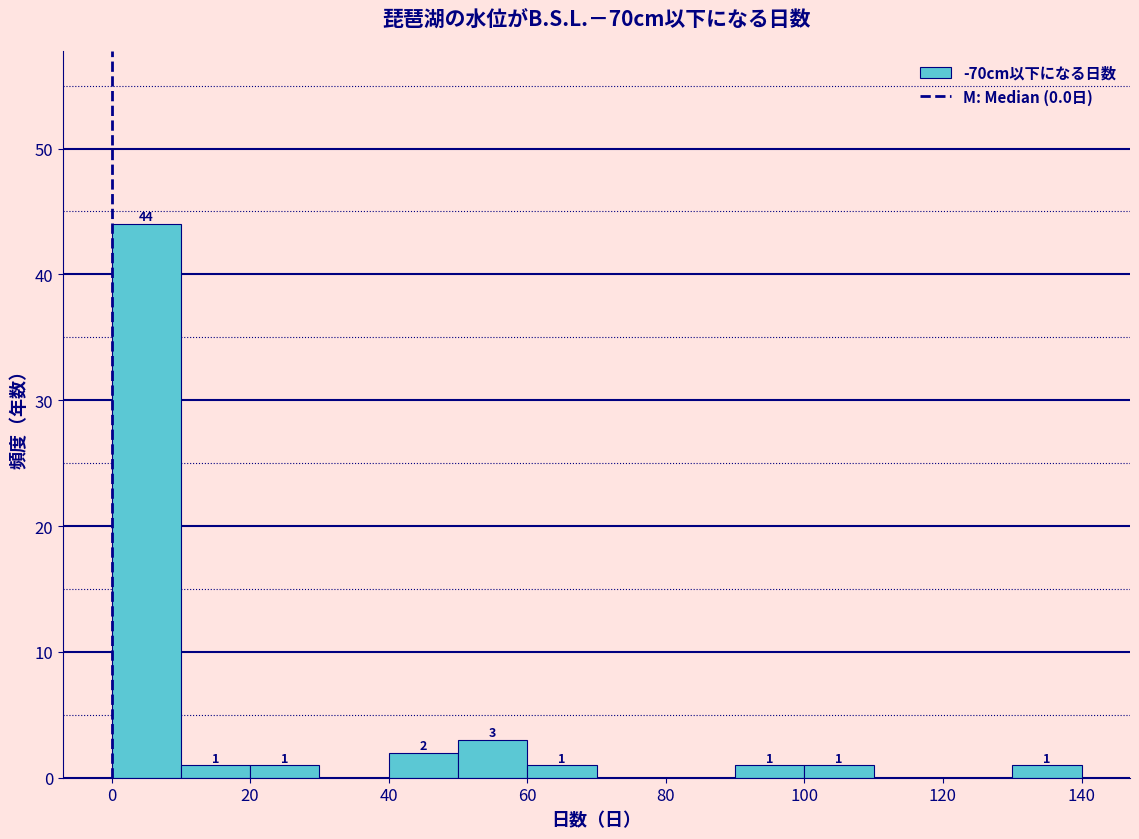

Which range on the x-axis has the tallest bar?

0 to 10